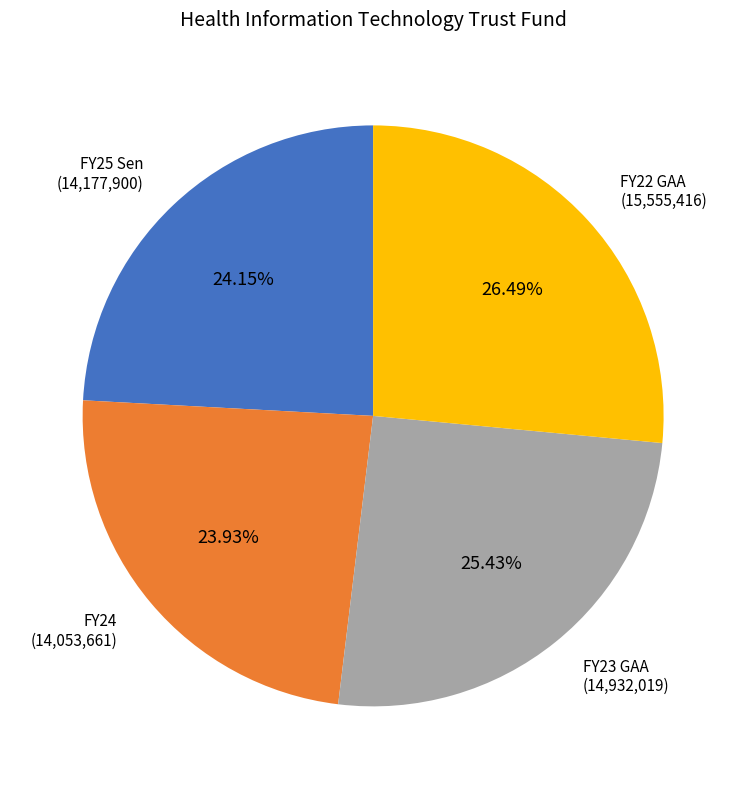

Is there any slice that represents more than half of the pie?

No